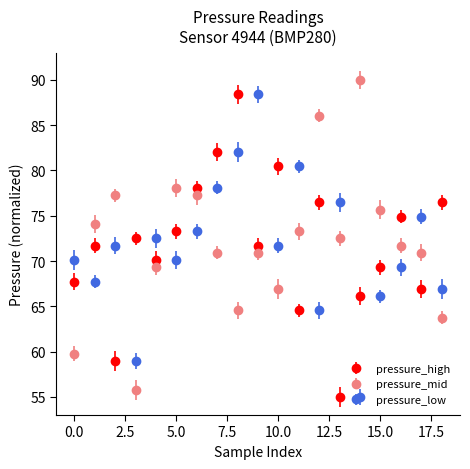

What is the difference between the second highest and minimum values in the pressure_mid series?

30.2